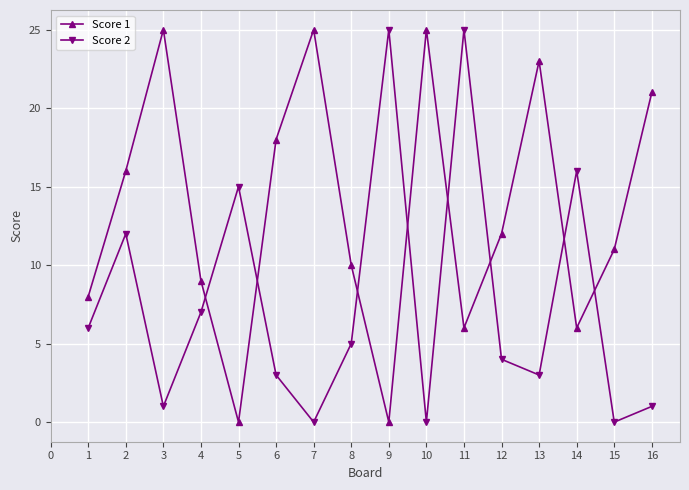

What is the spread (max minus min) of values at 9?

25